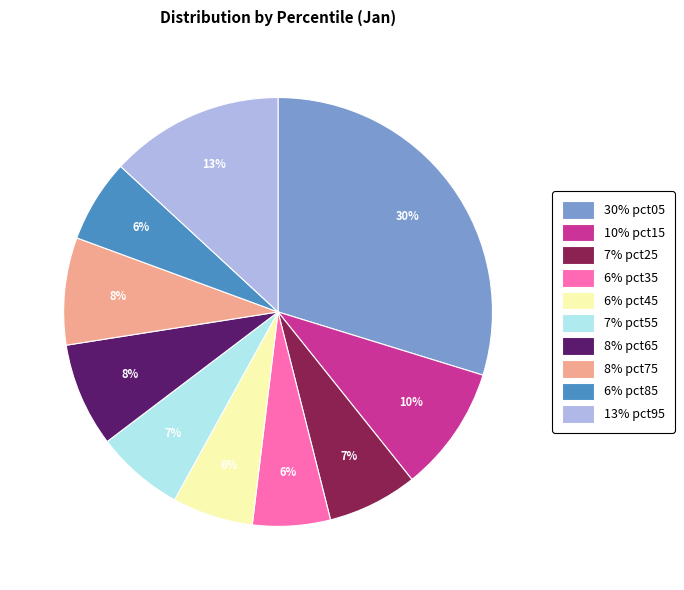

To the nearest percent, what is the average slice percentage?

10%